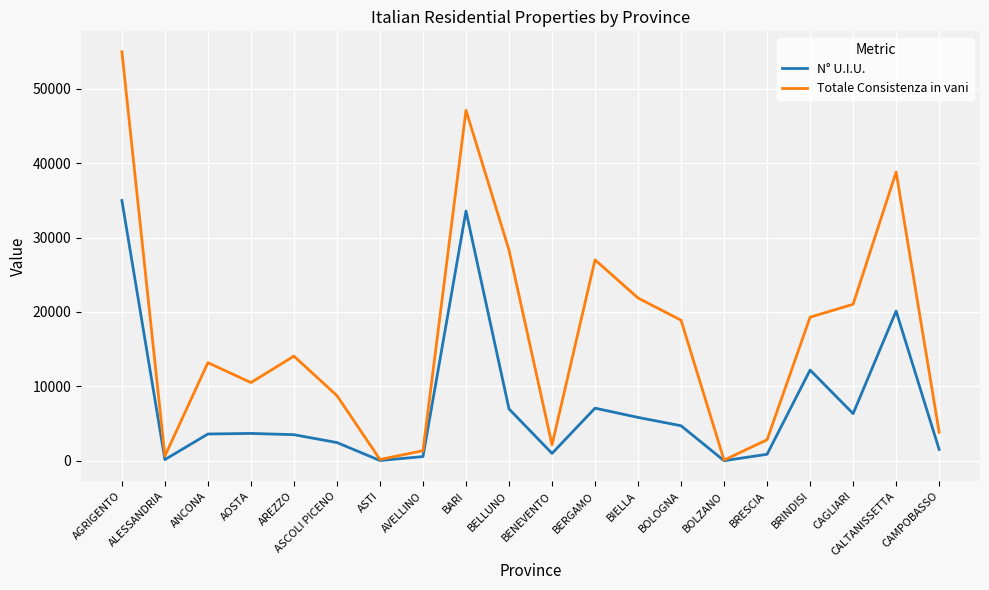

What value does the Totale Consistenza in vani series have at BOLOGNA?

18895.0